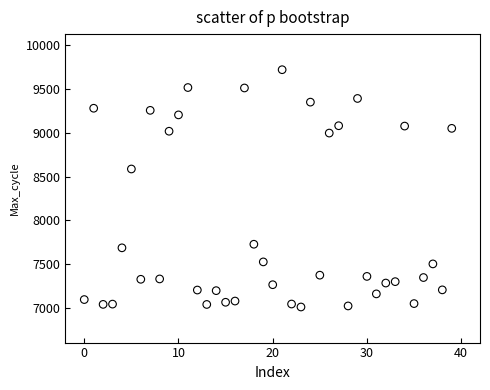

What is the range of Y values (max minus min)?

2715